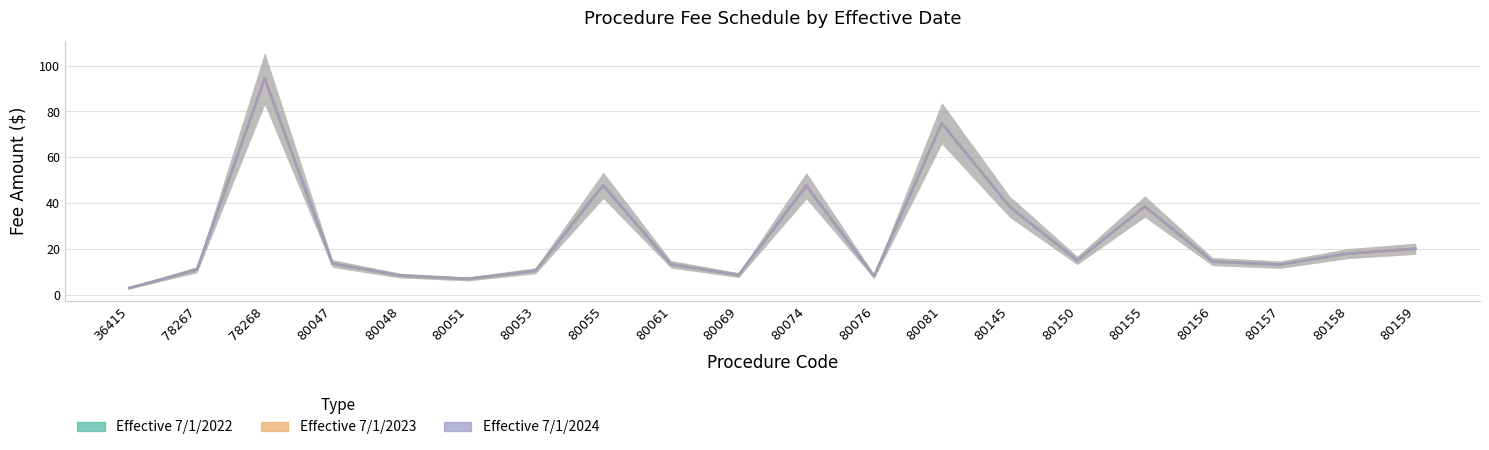

What is the difference between the maximum and minimum values in the Effective 7/1/2023 series?

91.4